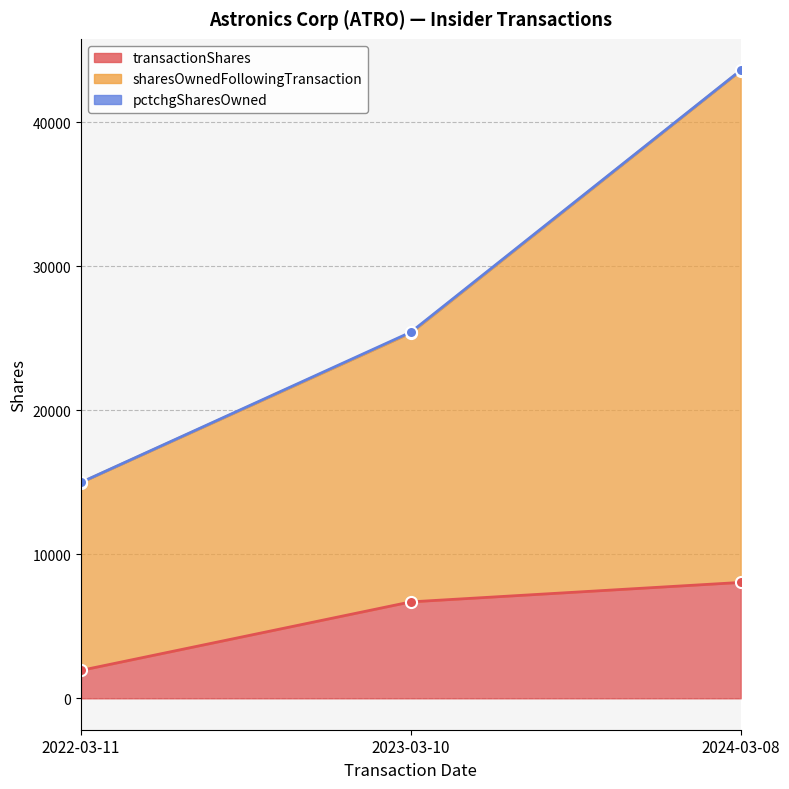

What is the difference between the transactionShares values at 2024-03-08 and 2022-03-11?

6108